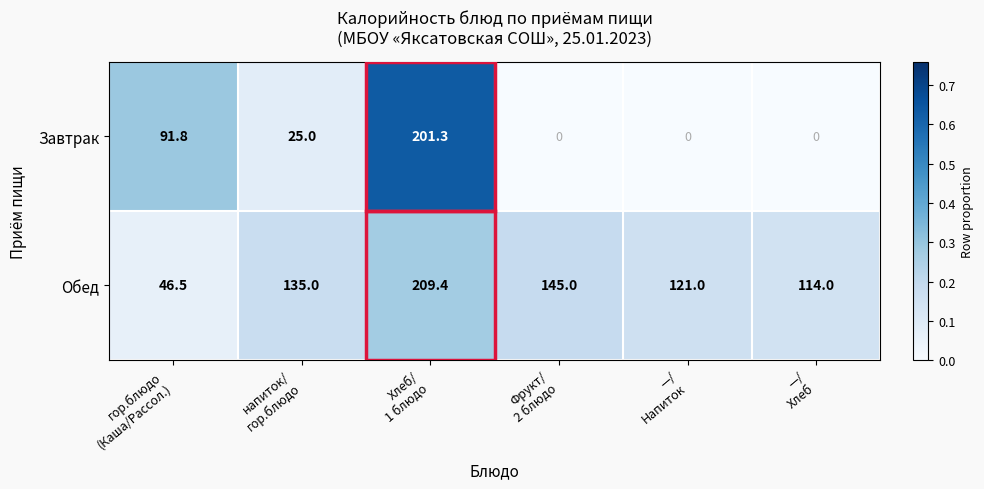

Which series has the widest spread of values?

Завтрак